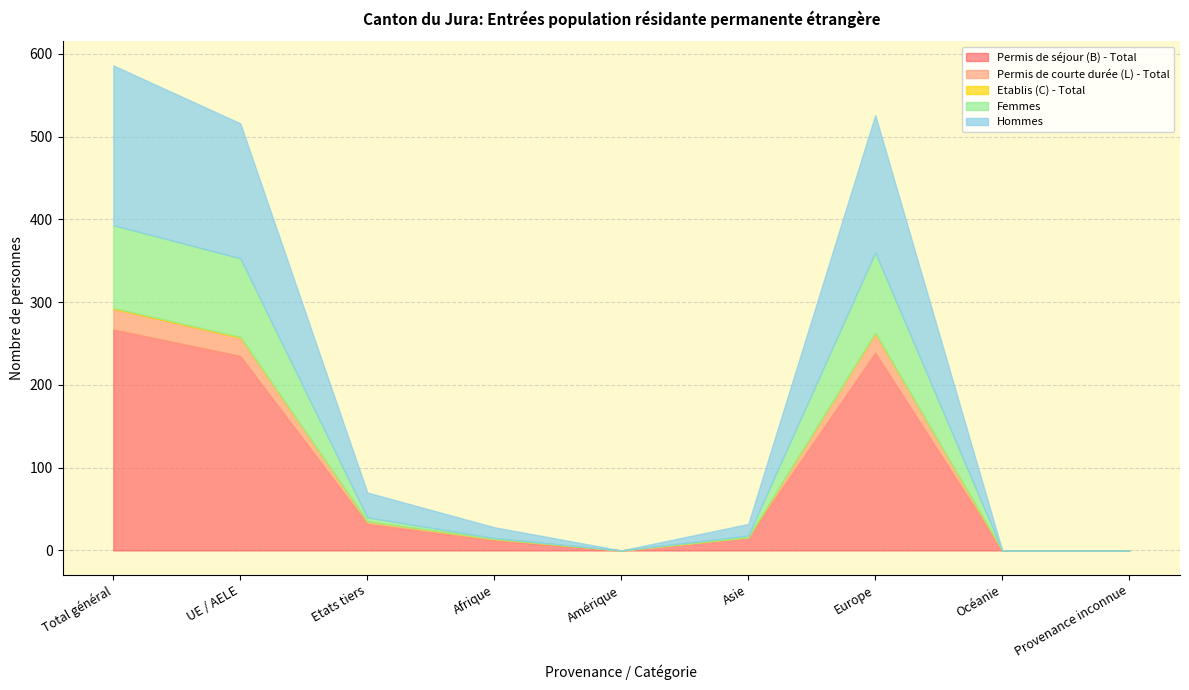

Where does the Permis de courte durée (L) - Total series first go above 2?

Total général